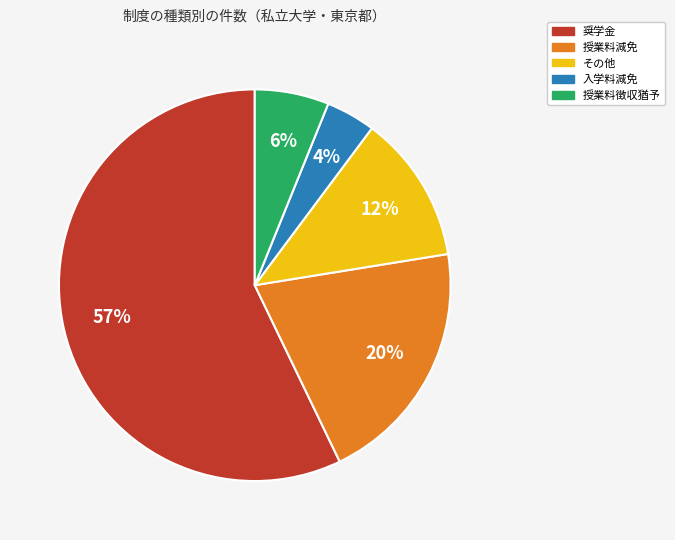

To the nearest percent, what percentage of the pie is その他?

12%